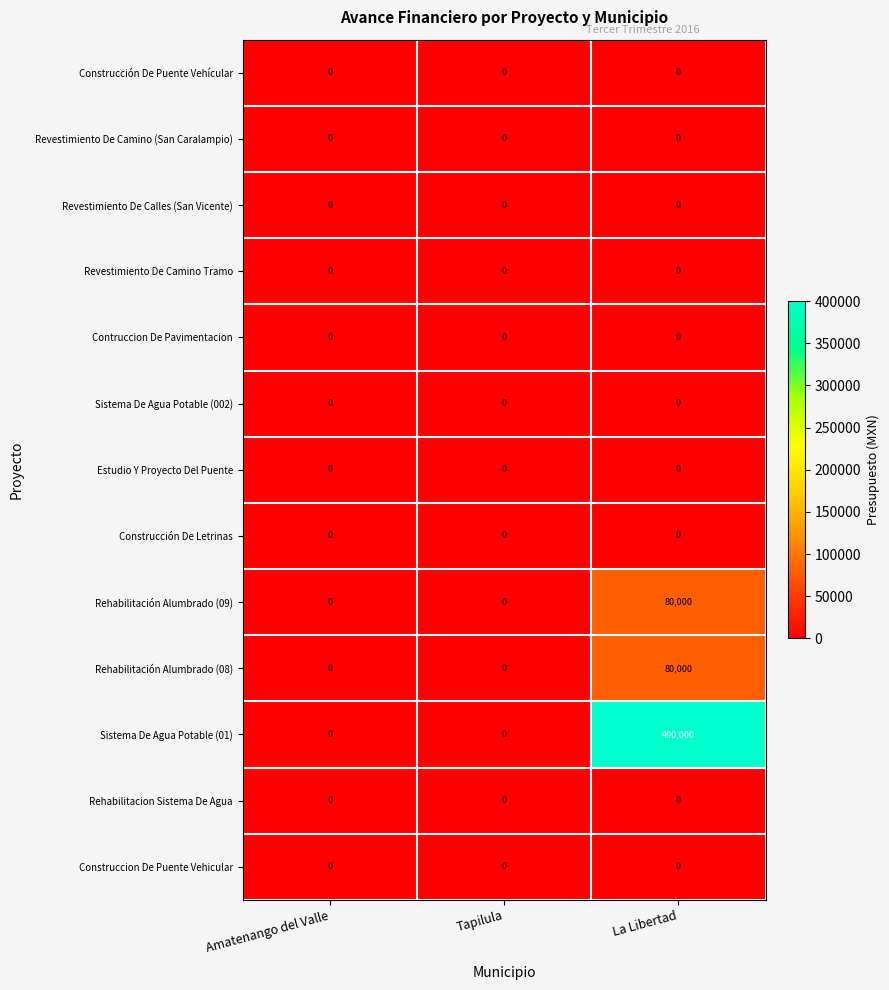

Which label corresponds to the largest value in the chart?

La Libertad